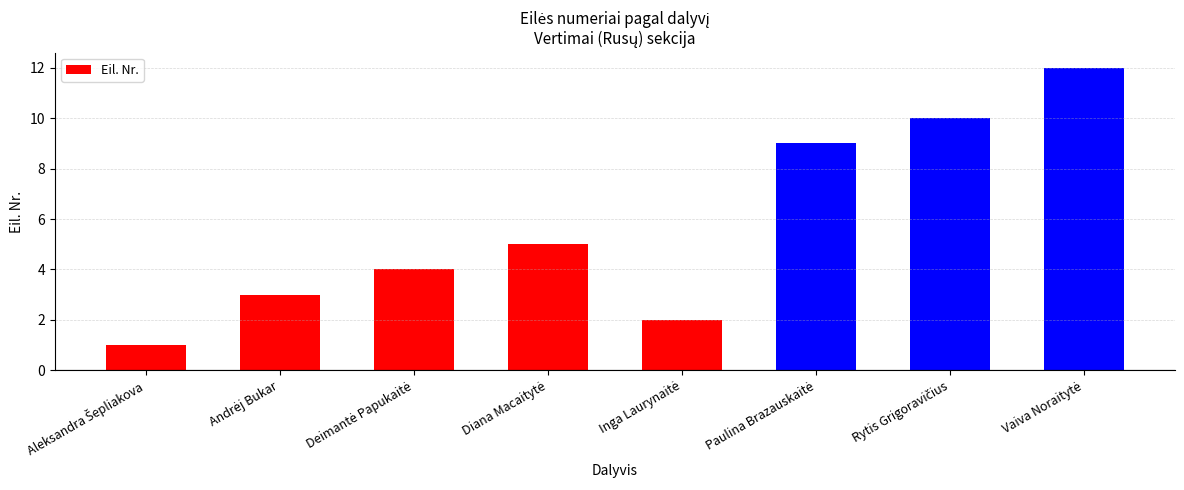

What is the difference between the maximum and minimum values?

11